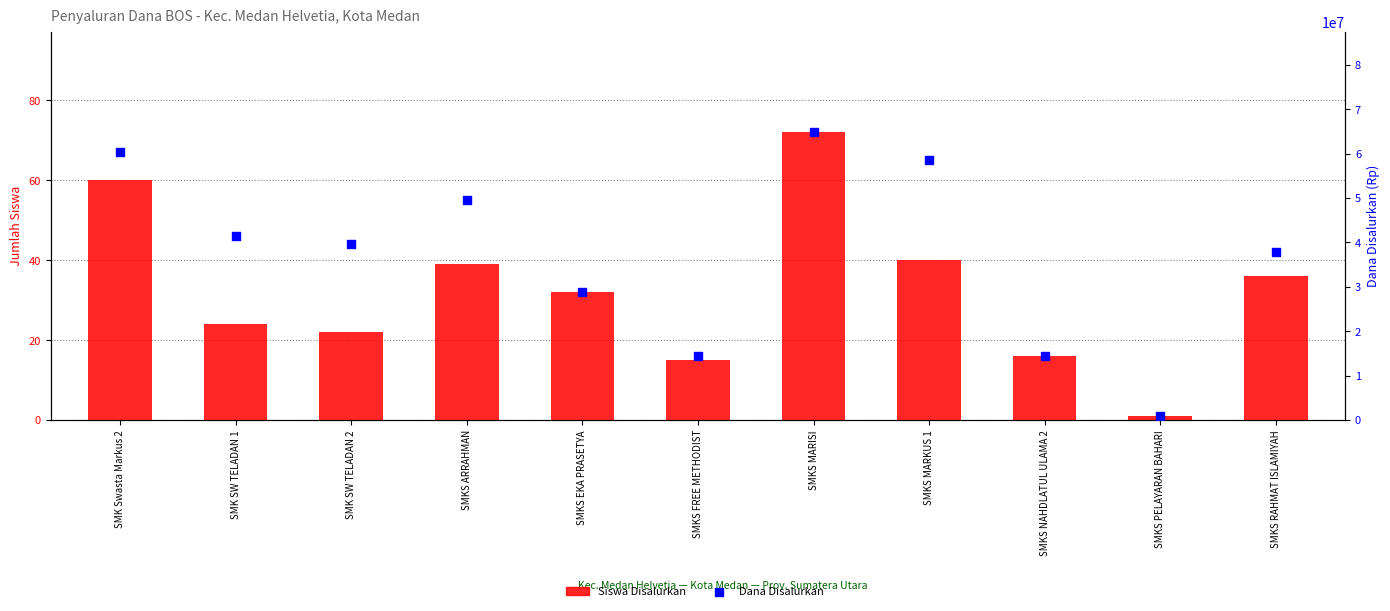

What are all the series names shown in the legend?

Siswa Disalurkan, Dana Disalurkan